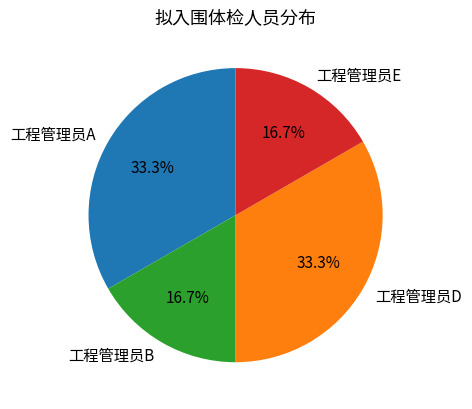

Is there a majority slice in this chart?

No